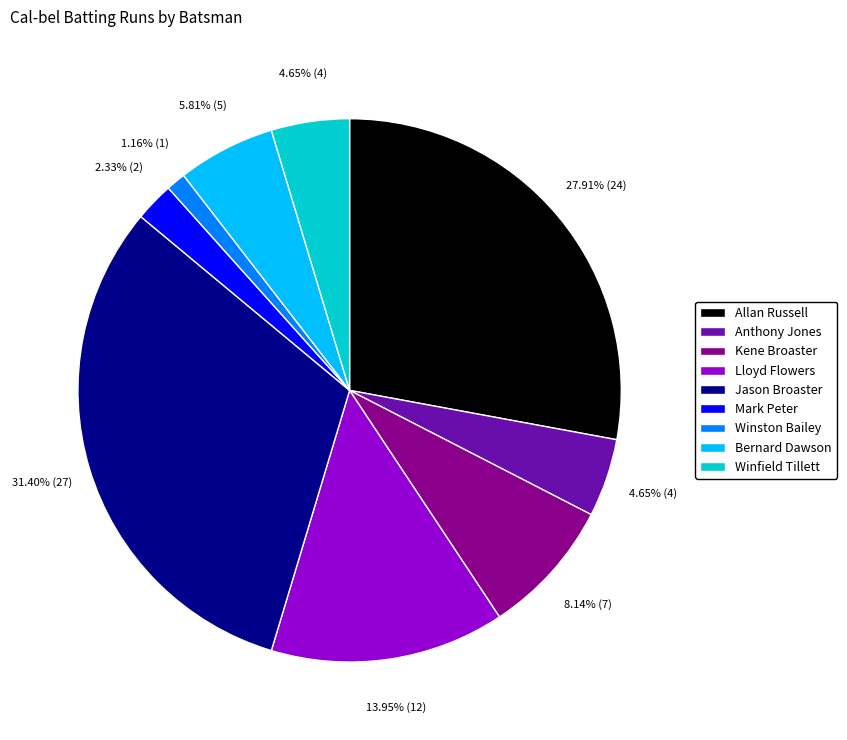

What is the smallest slice in the pie chart?

Winston Bailey